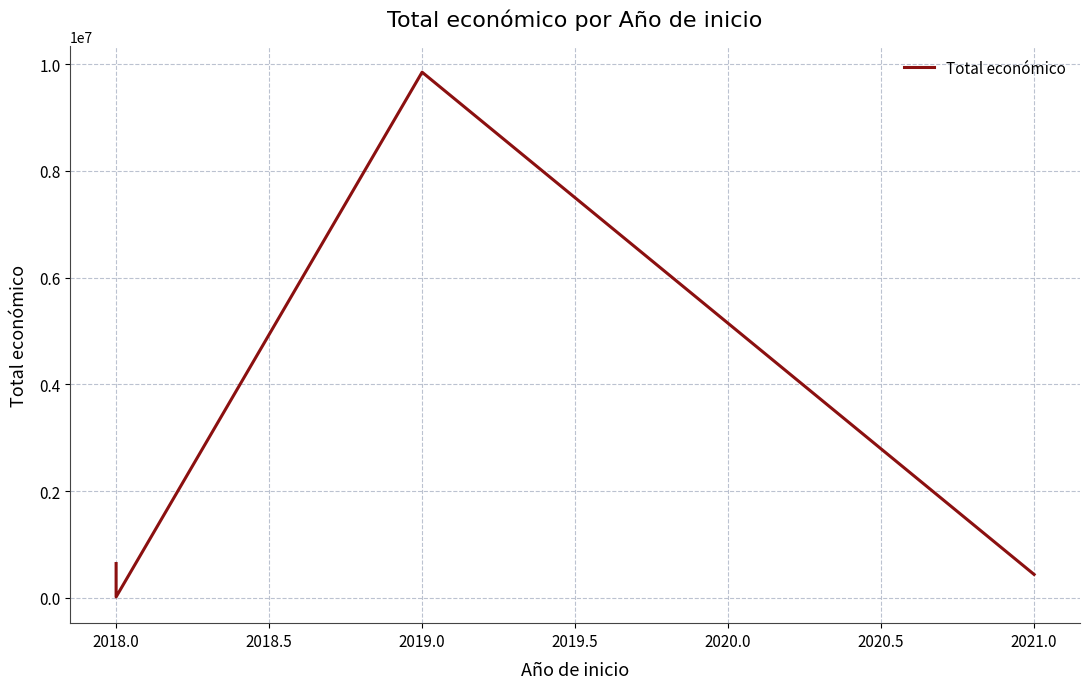

The value at 2018.0 is 28623. True or false?

False